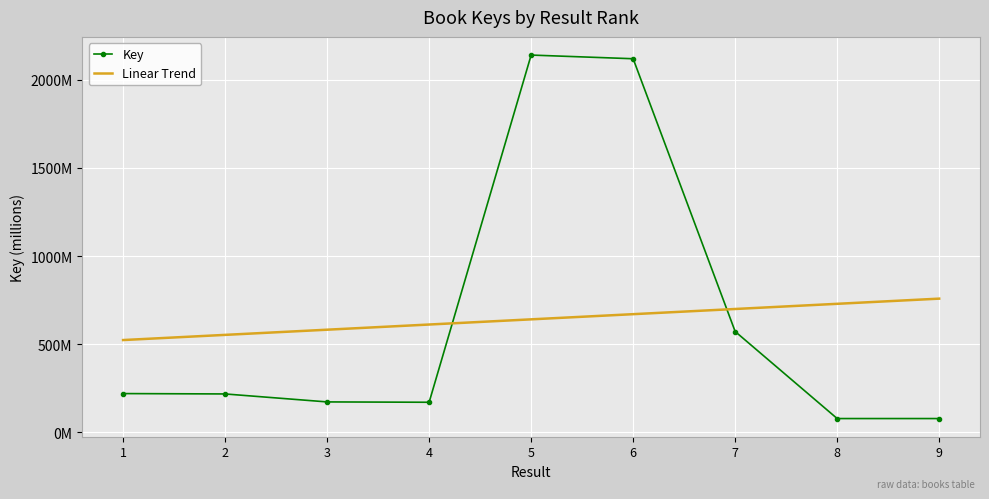

What are all the series names shown in the legend?

Key, Linear Trend